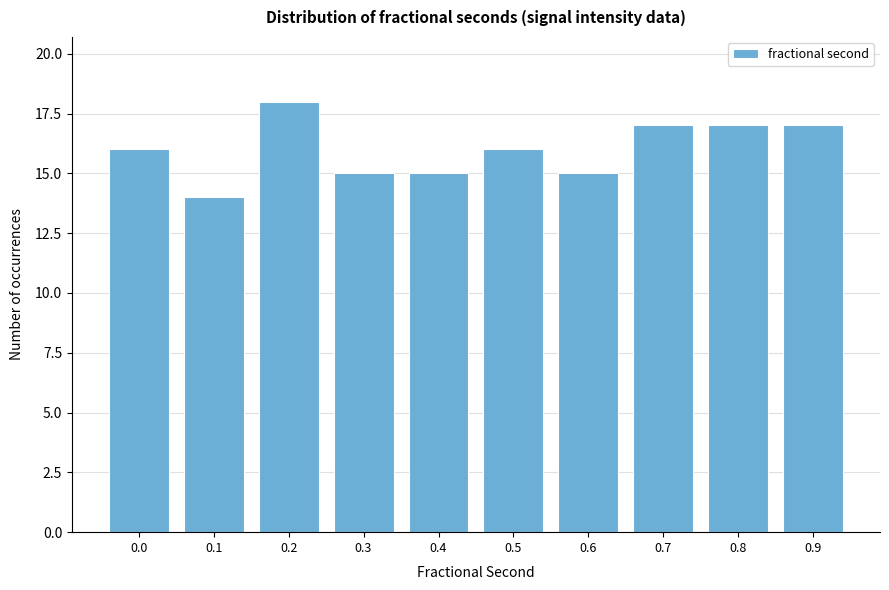

Reading left to right, extract all data points from this chart.

0.0=16	0.1=14	0.2=18	0.3=15	0.4=15	0.5=16	0.6=15	0.7=17	0.8=17	0.9=17